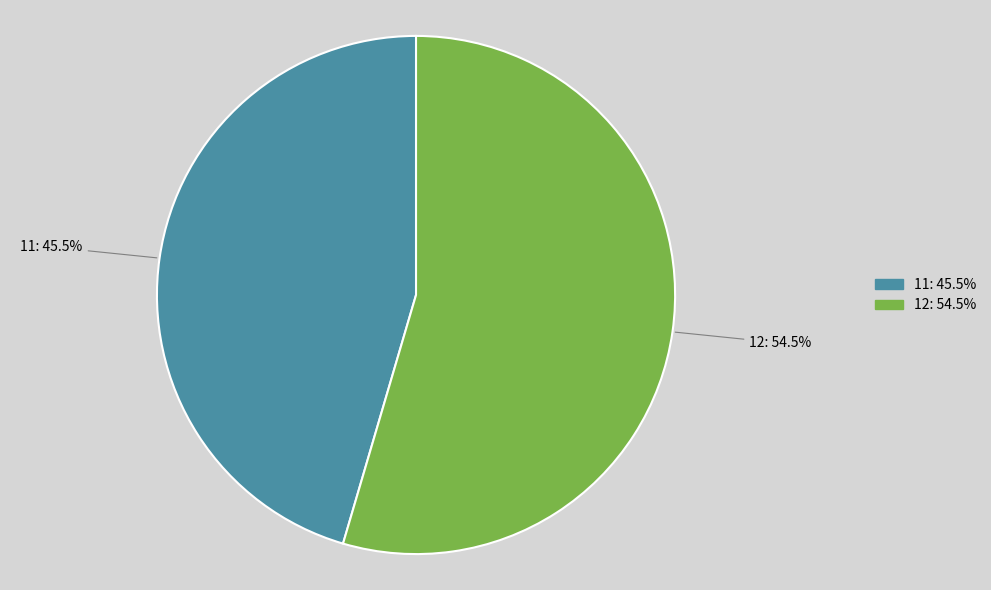

Approximately how many times larger is the value at 11 compared to 12?

0.8